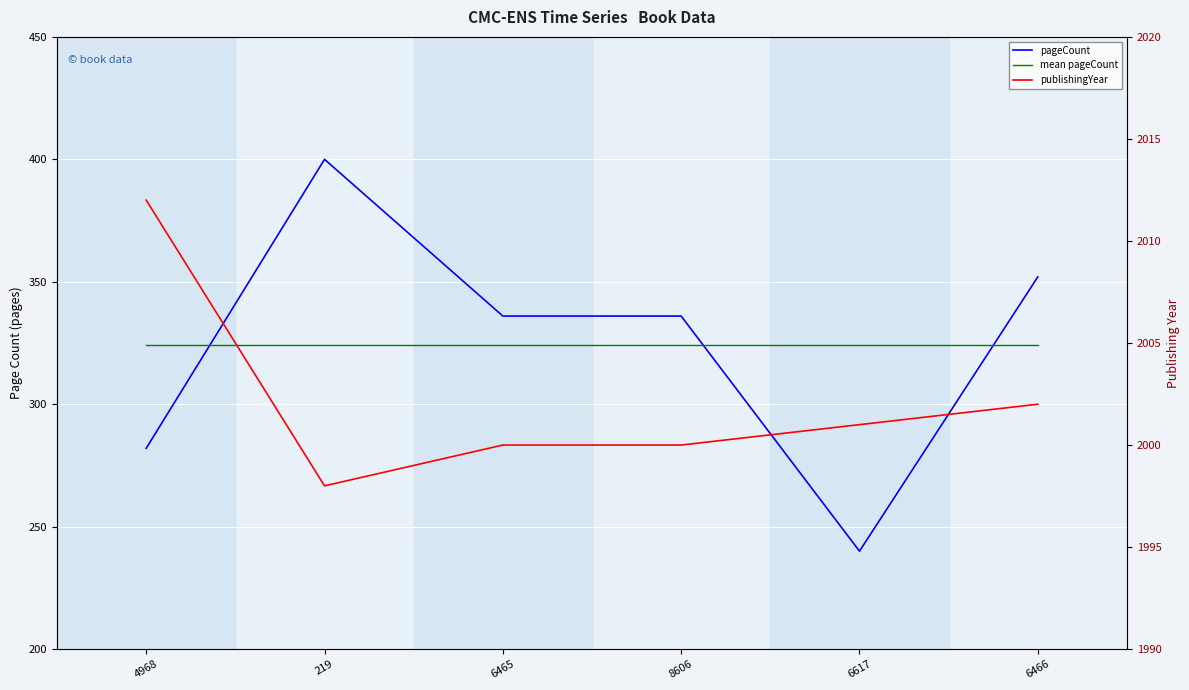

What is the average value of the mean pageCount series?

324.3